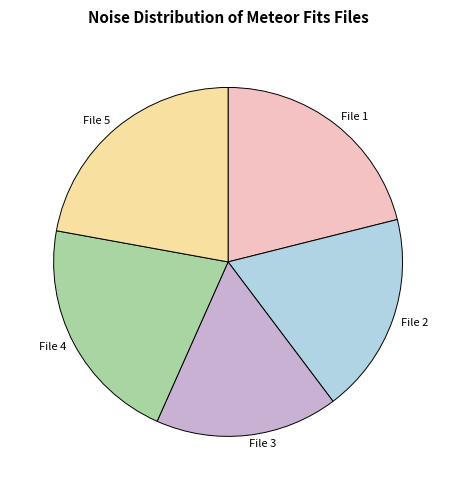

Do File 1 and File 3 together represent more than half of the pie?

No